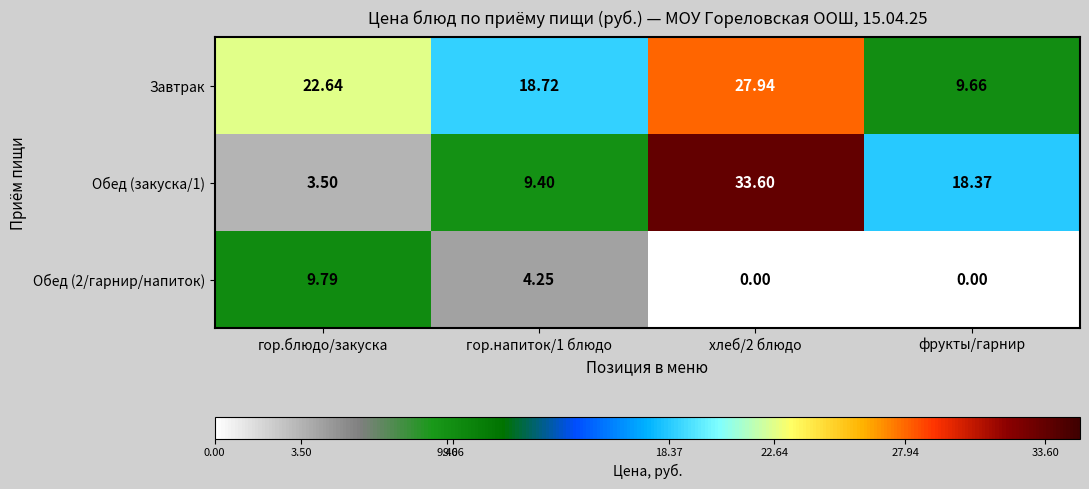

Which series has the largest range (max minus min)?

Обед (закуска/1)